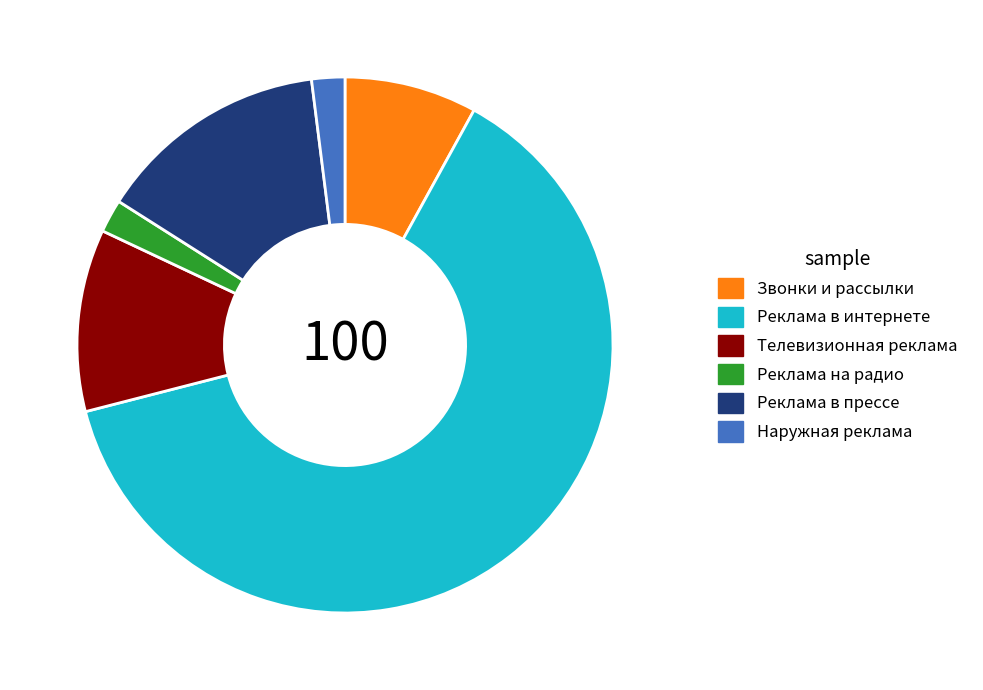

Is the sum of Реклама в прессе and Наружная реклама greater than half?

No